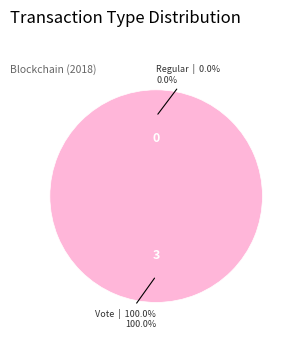

What is the change in value from Regular to Vote?

+3